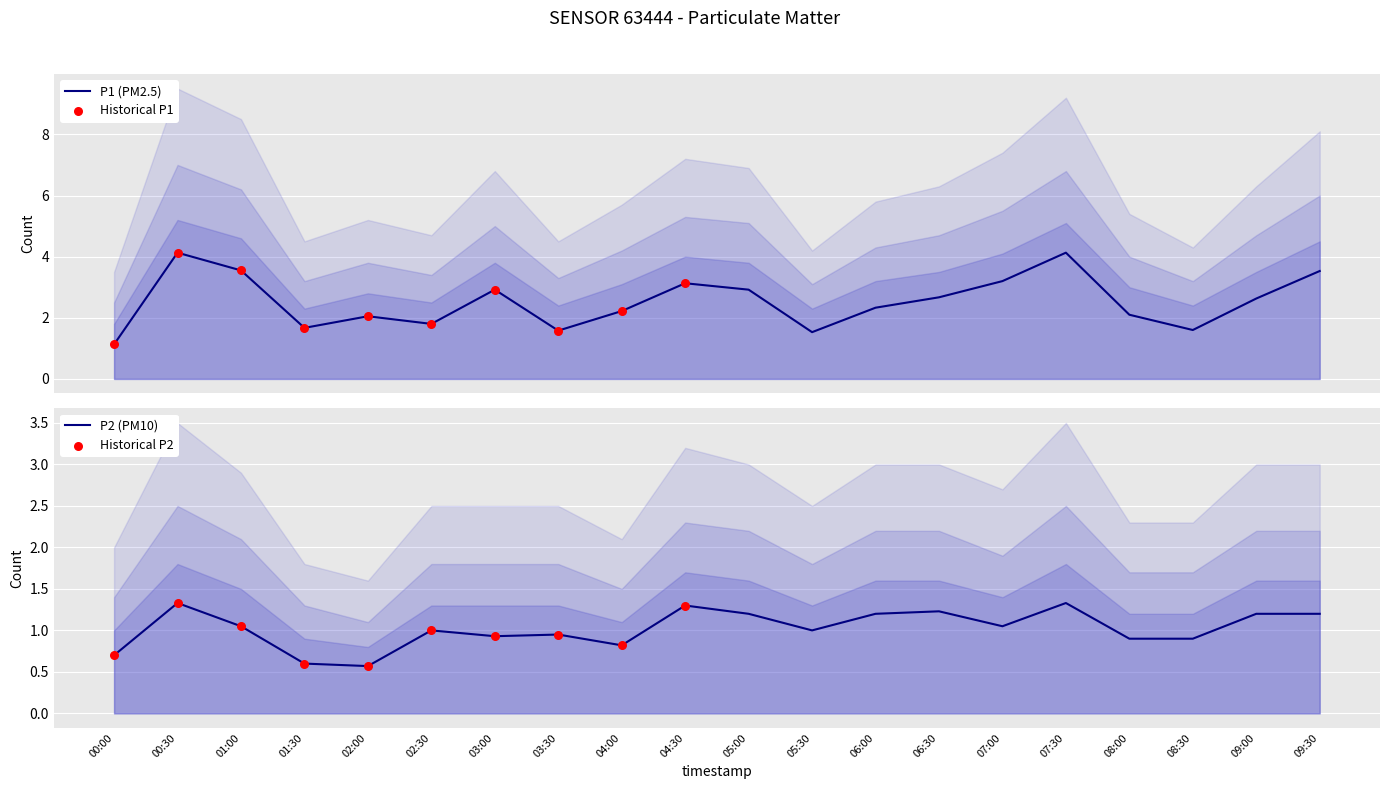

Which series has the largest total across all categories?

P1